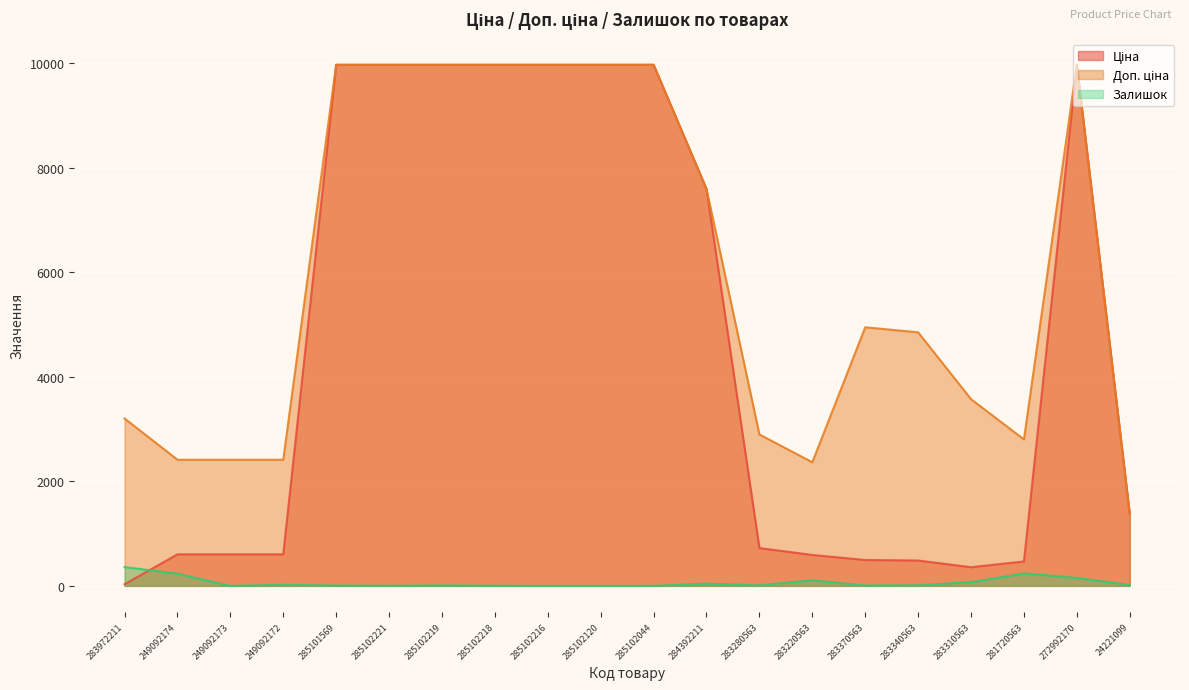

Which series ends up on top after the final intersection of Ціна and Залишок?

Ціна